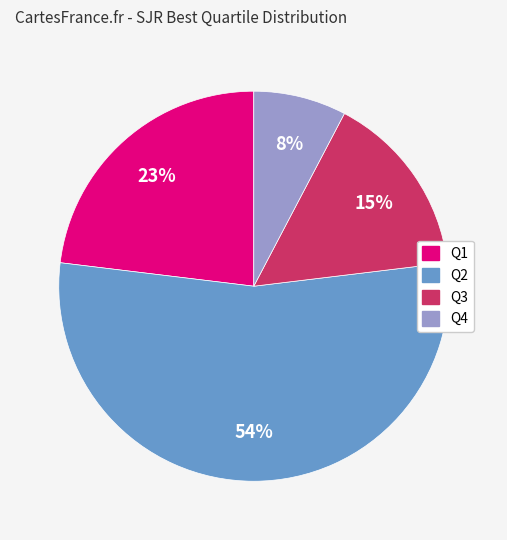

What percentage is the Q3 slice, to the nearest percent?

15%